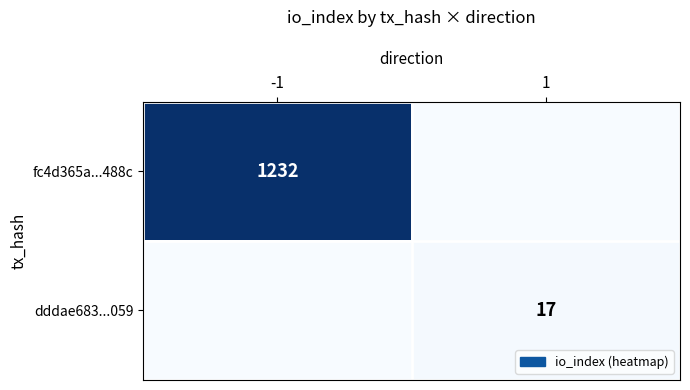

True or false: fc4d365a...488c has a value of 1680 at -1.

False